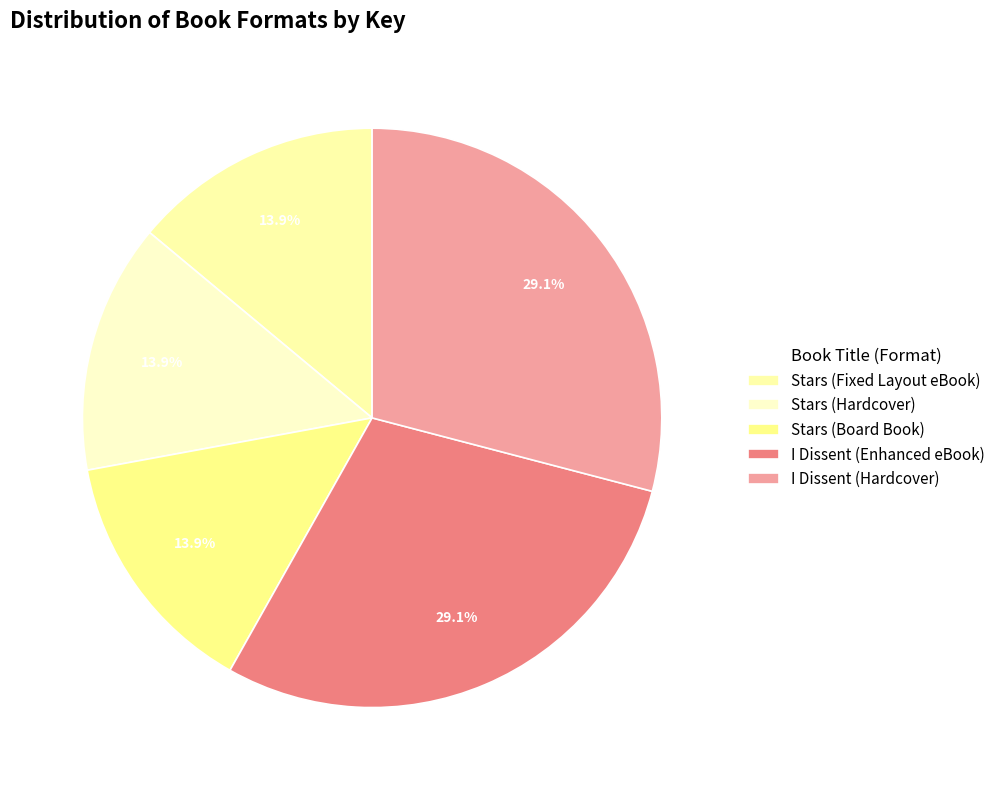

How many slices are in this pie chart?

5